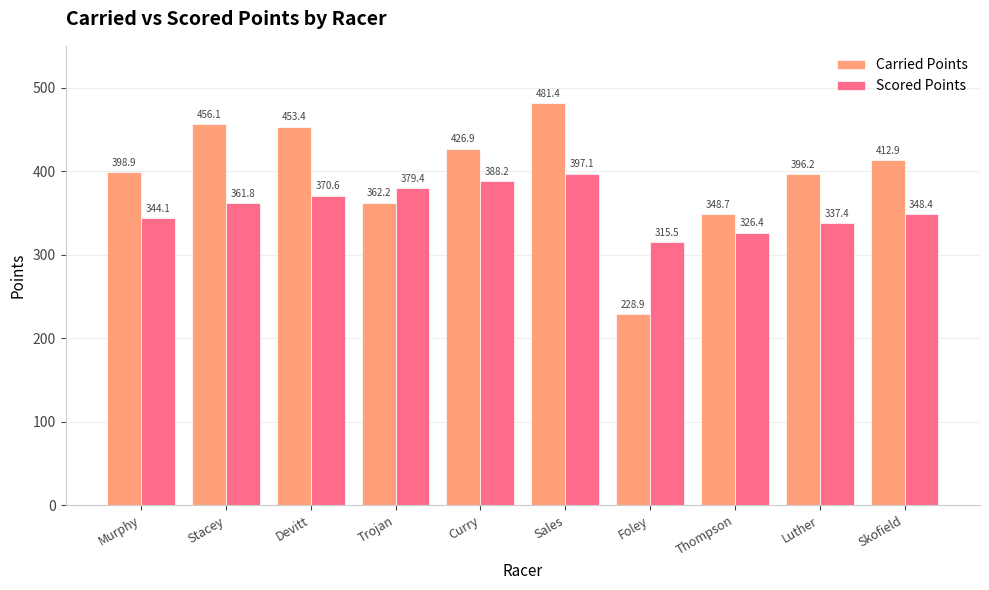

List the series in order of their overall mean, highest first.

Carried Points, Scored Points